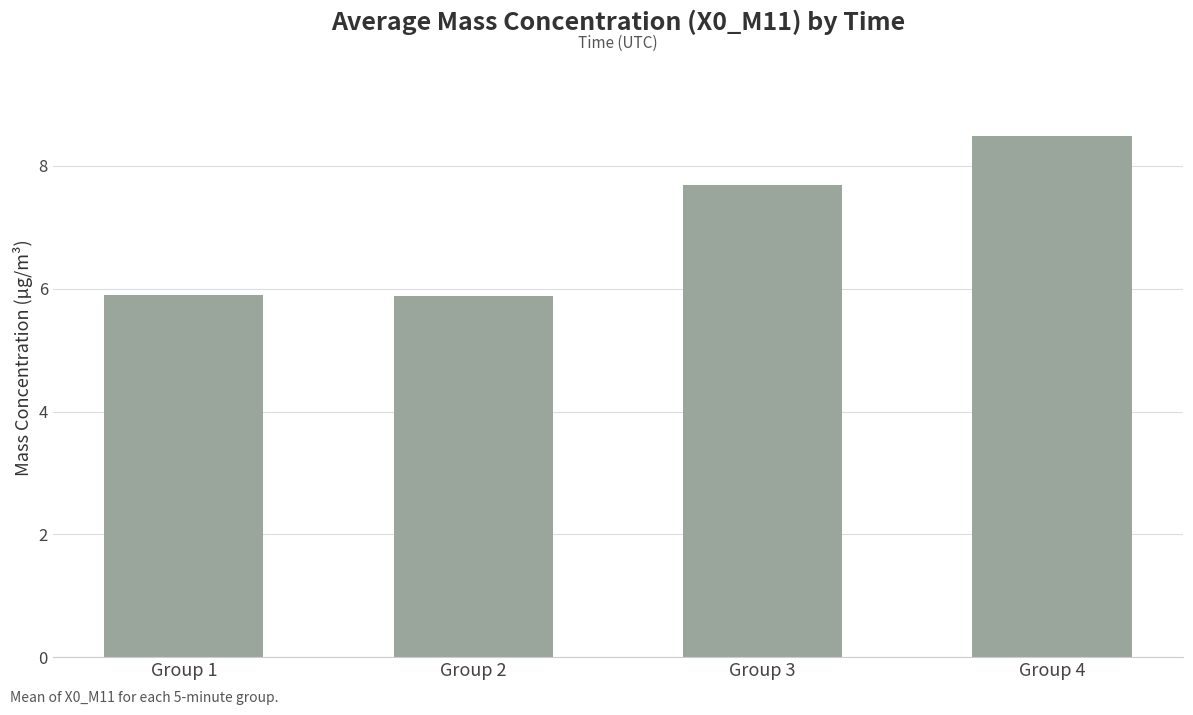

Reading right to left, list all the values displayed in this chart.

Group 4=8.5	Group 3=7.7	Group 2=5.9	Group 1=5.9